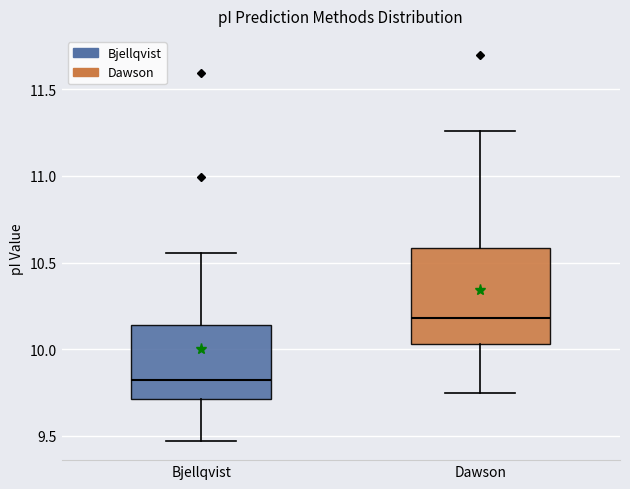

Reading left to right, read every box against the y-axis: the position of its median line, the range the box covers, and the ends of its whiskers. The values are not printed on the chart, so give them approximately, as read against the axis.

Bjellqvist: median 9.80, box 9.70 to 10.15, whiskers 9.45 to 10.55
Dawson: median 10.20, box 10.05 to 10.60, whiskers 9.75 to 11.25